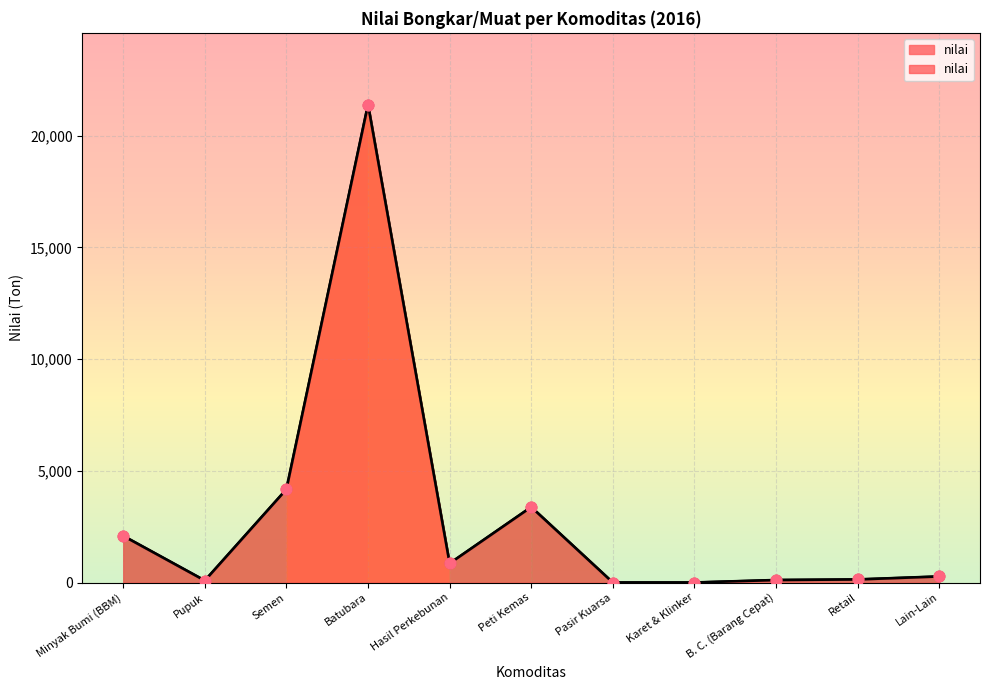

What is the change in value from Peti Kemas to Karet & Klinker?

-3379